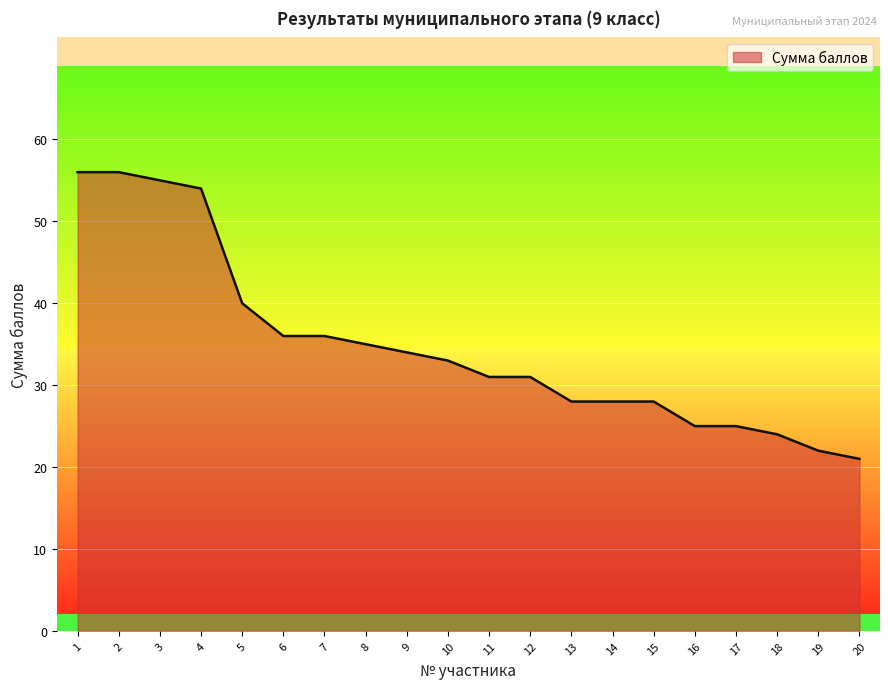

What is the maximum value shown in the chart?

56